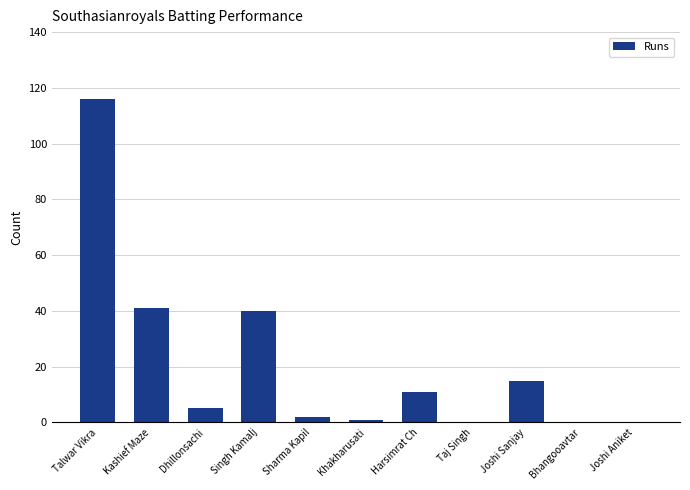

Reading left to right, what are all the values shown in this chart?

Talwar Vikra=116	Kashief Maze=41	Dhillonsachi=5	Singh Kamalj=40	Sharma Kapil=2	Khakharusati=1	Harsimrat Ch=11	Taj Singh=0	Joshi Sanjay=15	Bhangooavtar=0	Joshi Aniket=0